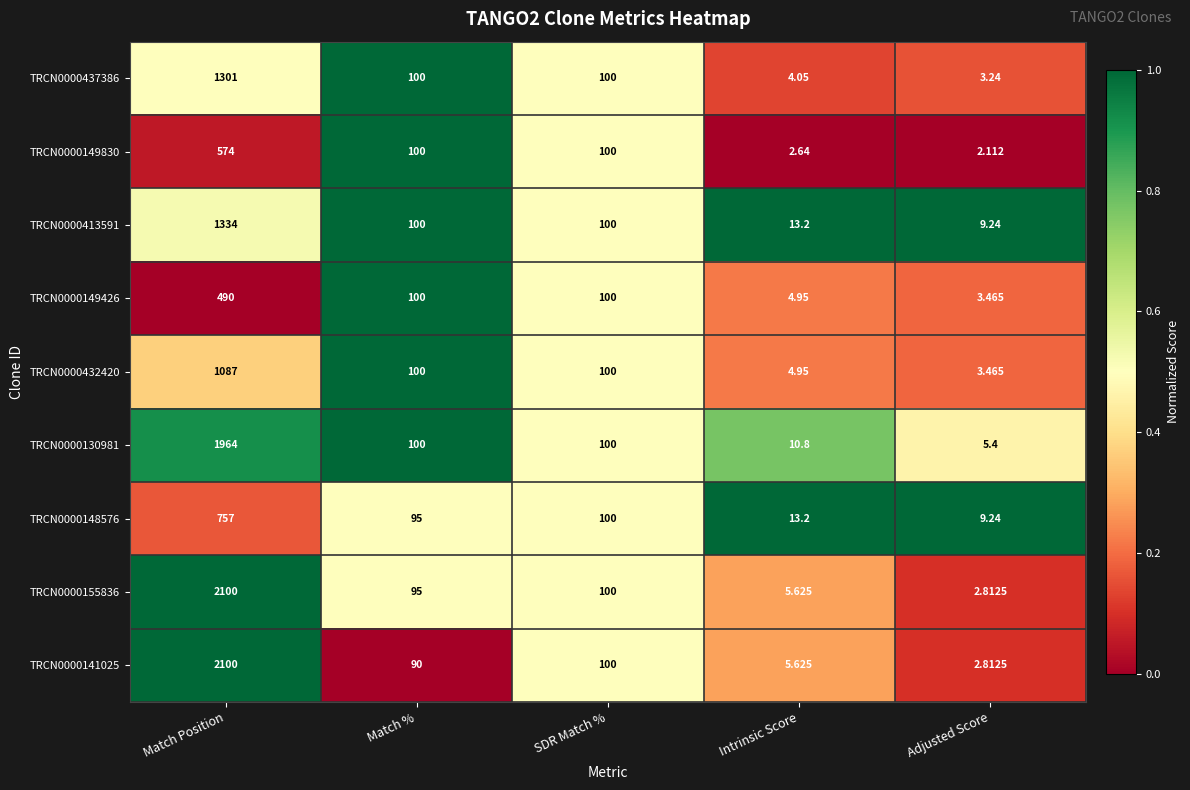

List the labels in order of TRCN0000155836 value, smallest first.

Adjusted Score, Intrinsic Score, Match %, SDR Match %, Match Position